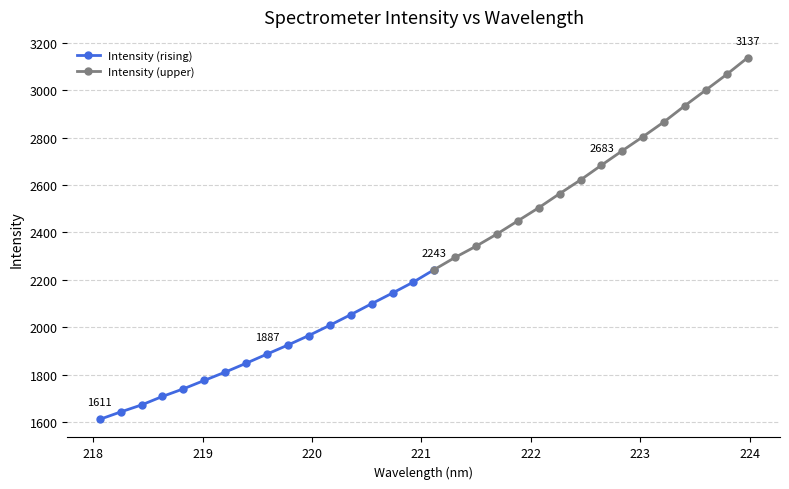

Reading left to right, extract all data points from this chart.

218.0596=1611.4	218.2508=1642.7	218.442=1672.2	218.6332=1708.1	218.8244=1740.2	219.0156=1775.7	219.2067=1810.8	219.3979=1848.1	219.589=1886.8	219.7801=1924.9	219.9712=1965.1	220.1623=2008.2	220.3533=2052.9	220.5444=2099.1	220.7354=2144.2	220.9264=2190.6	221.1174=2243.3	221.3083=2294.7	221.4993=2341.8	221.6902=2393.2	221.8812=2448.7	222.0721=2504.1	222.263=2563.5	222.4538=2621.2	222.6447=2683.4	222.8355=2744.4	223.0264=2804.3	223.2172=2866.4	223.408=2934.7	223.5987=3000.4	223.7895=3066.4	223.9802=3136.5